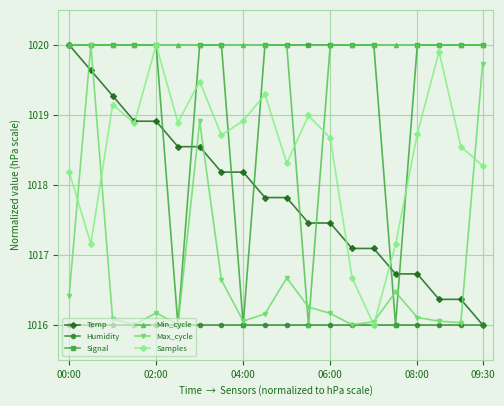

What is the value of the Humidity point at the 15th from the left?

1016.0